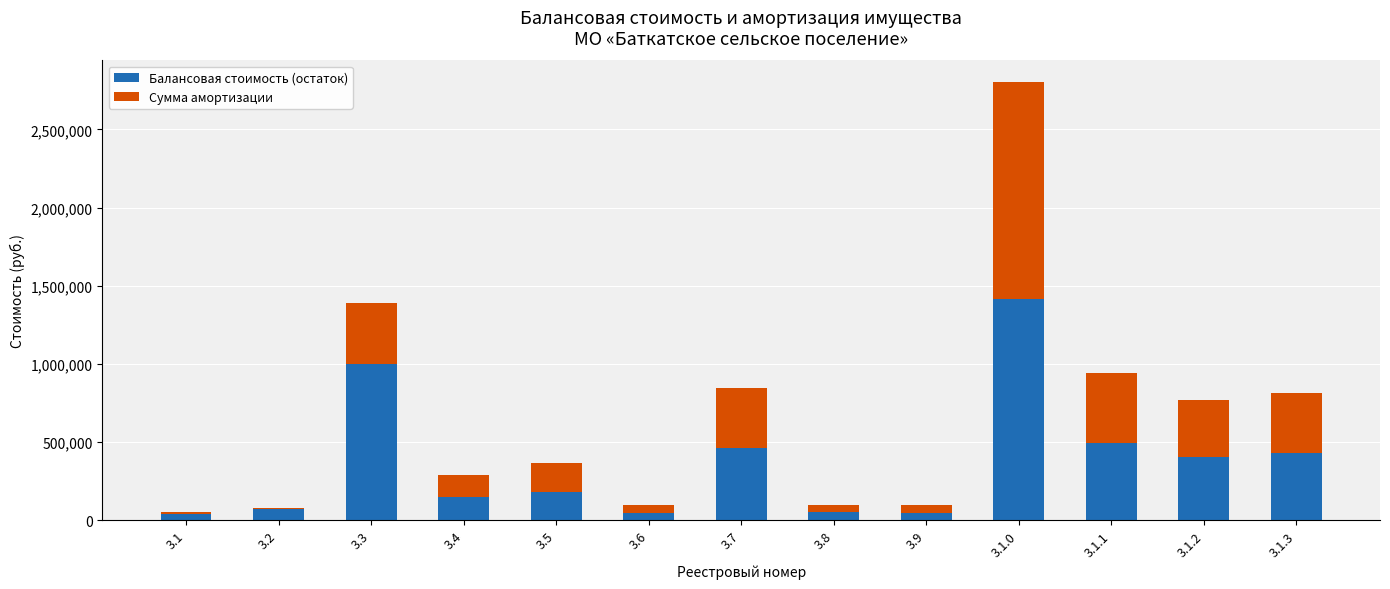

What is the total value across all series at 3.5?

365120.0